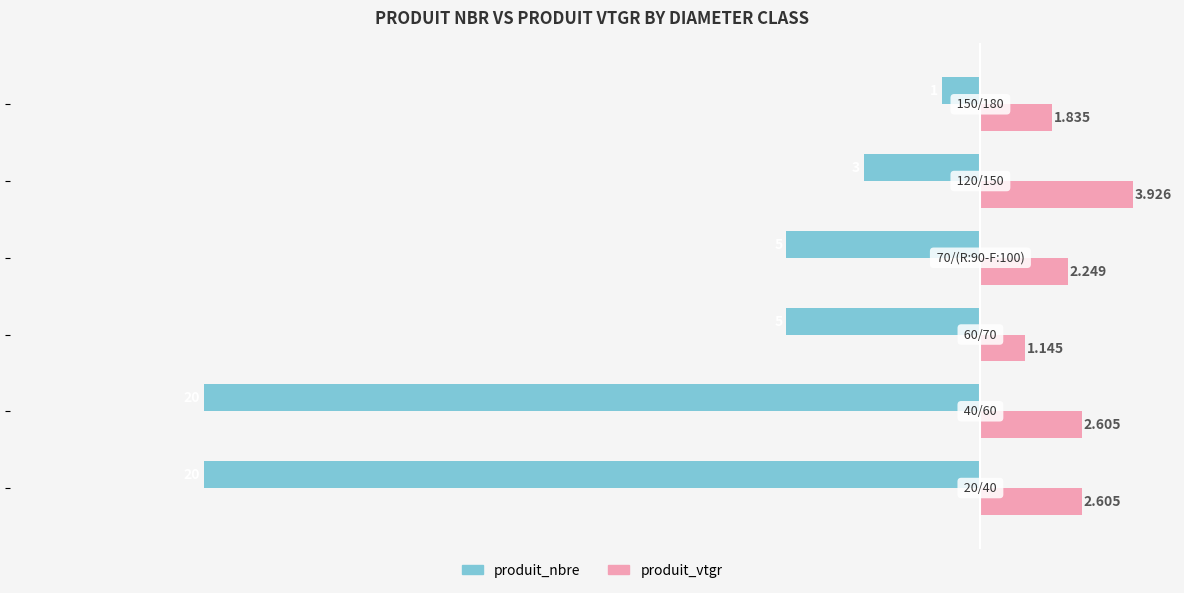

Which series has the widest spread of values?

produit_nbre